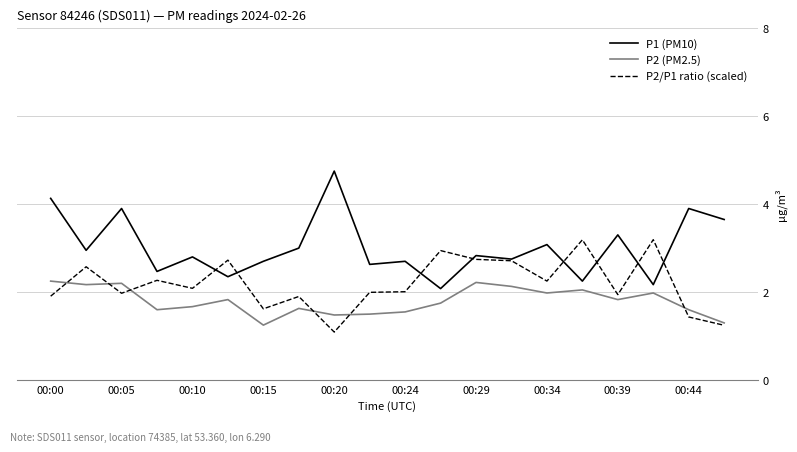

What is the average value of the P2 (PM2.5) series?

1.8